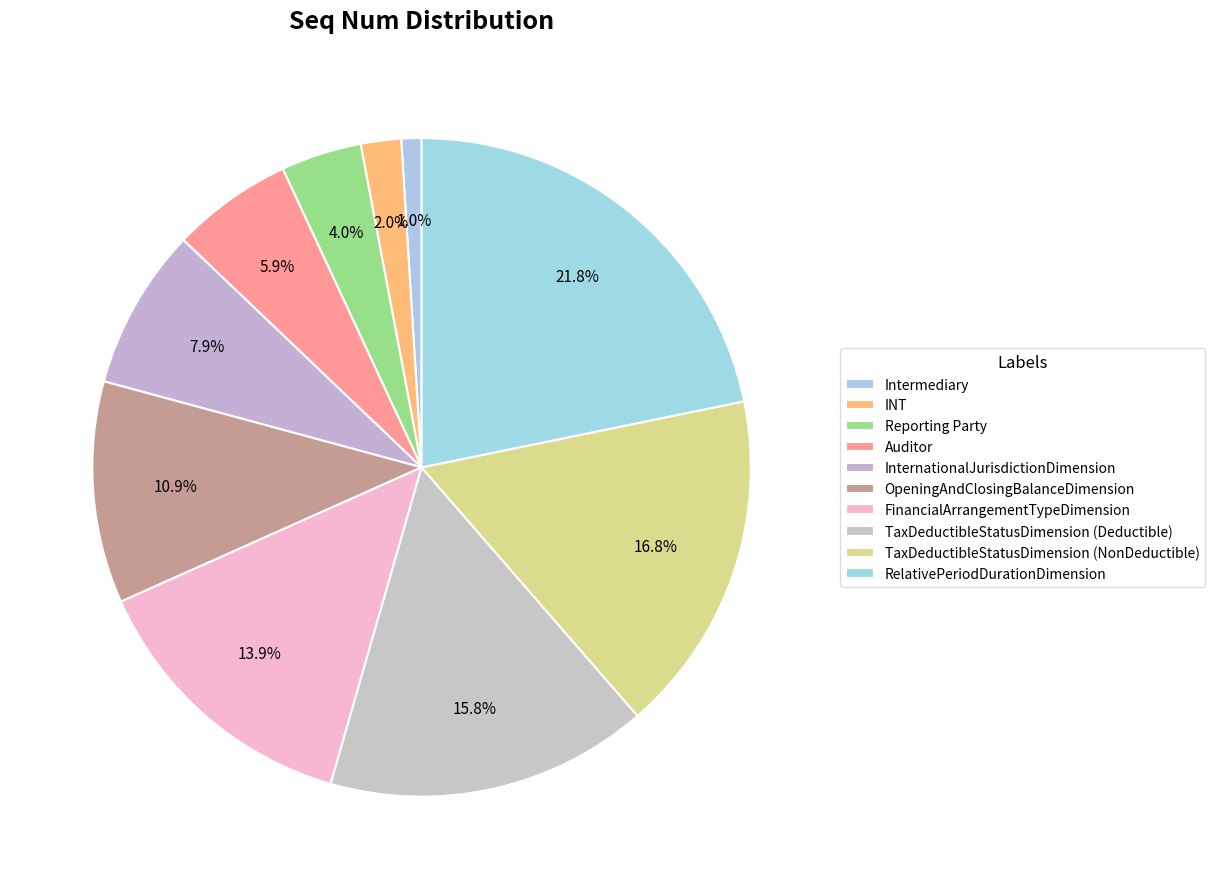

How many segments does this pie chart have?

10